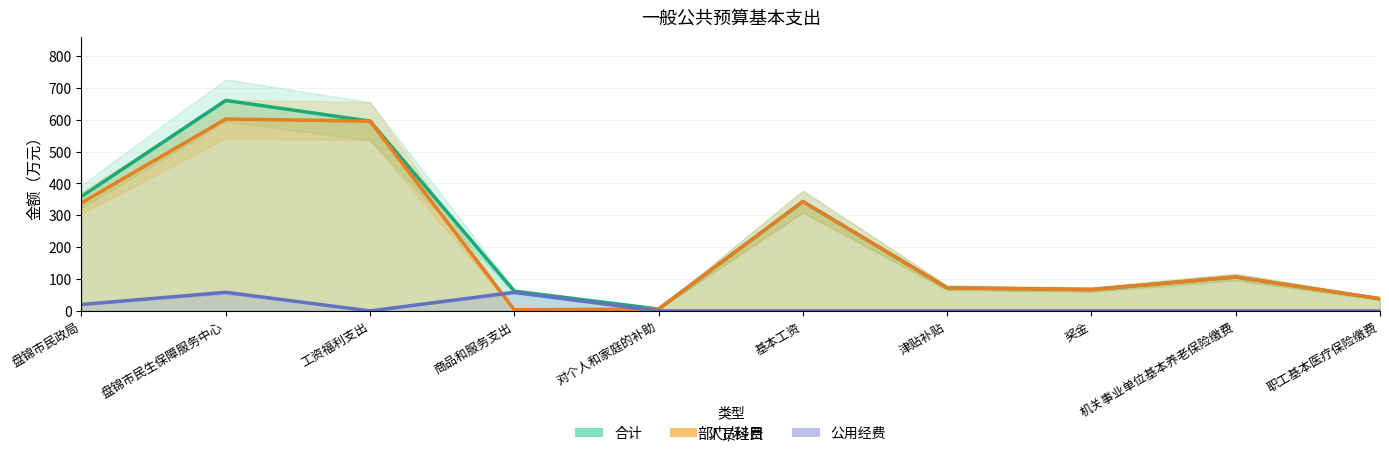

Count the number of data series in this chart.

3